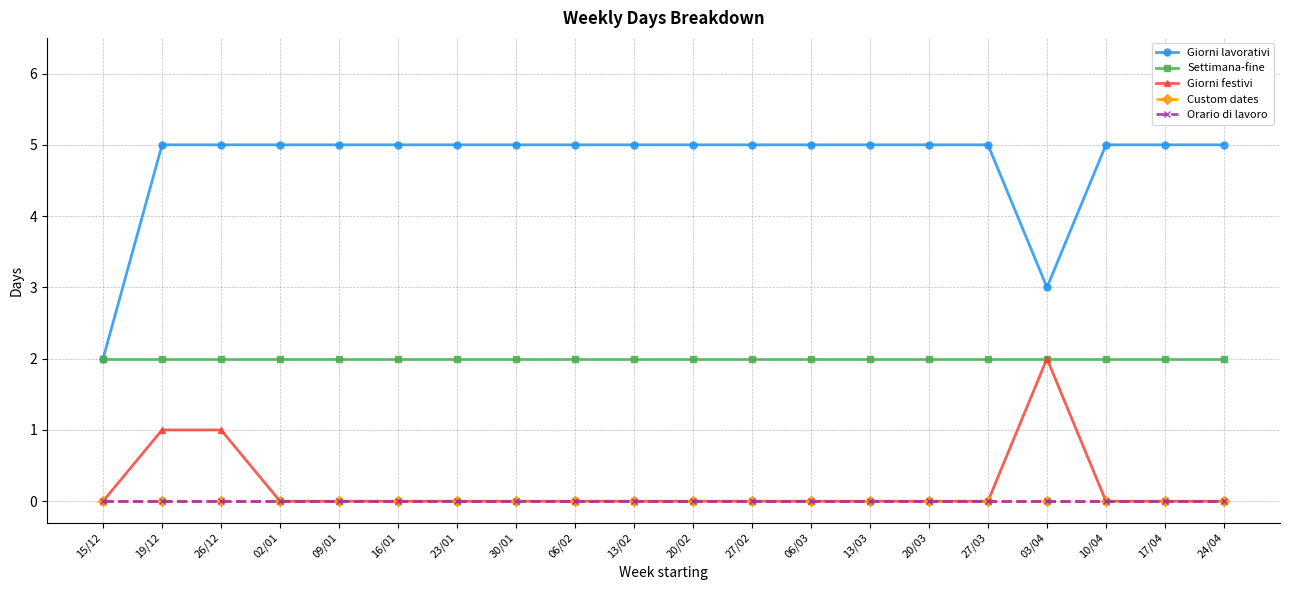

What position from the left is 23/01?

7